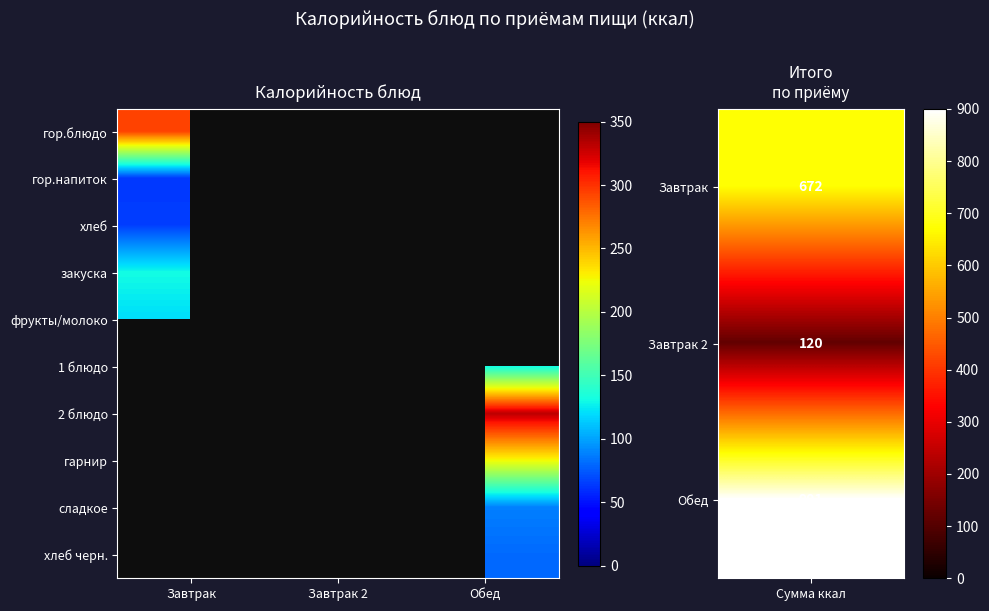

At which category does the chart reach its minimum across all series?

Обед